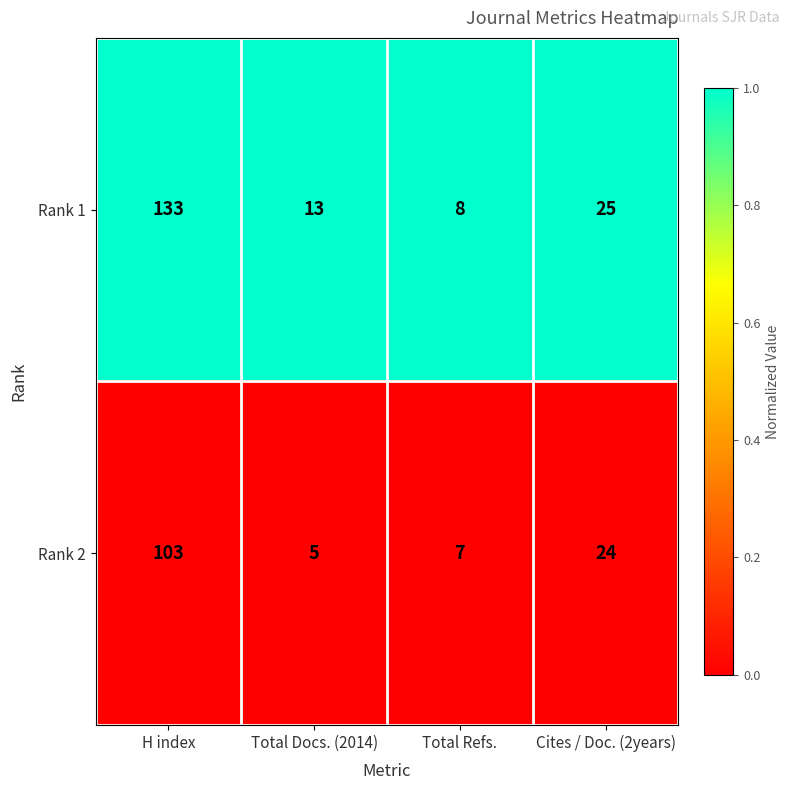

Between H index and Total Refs., which series saw the biggest shift?

Rank 1